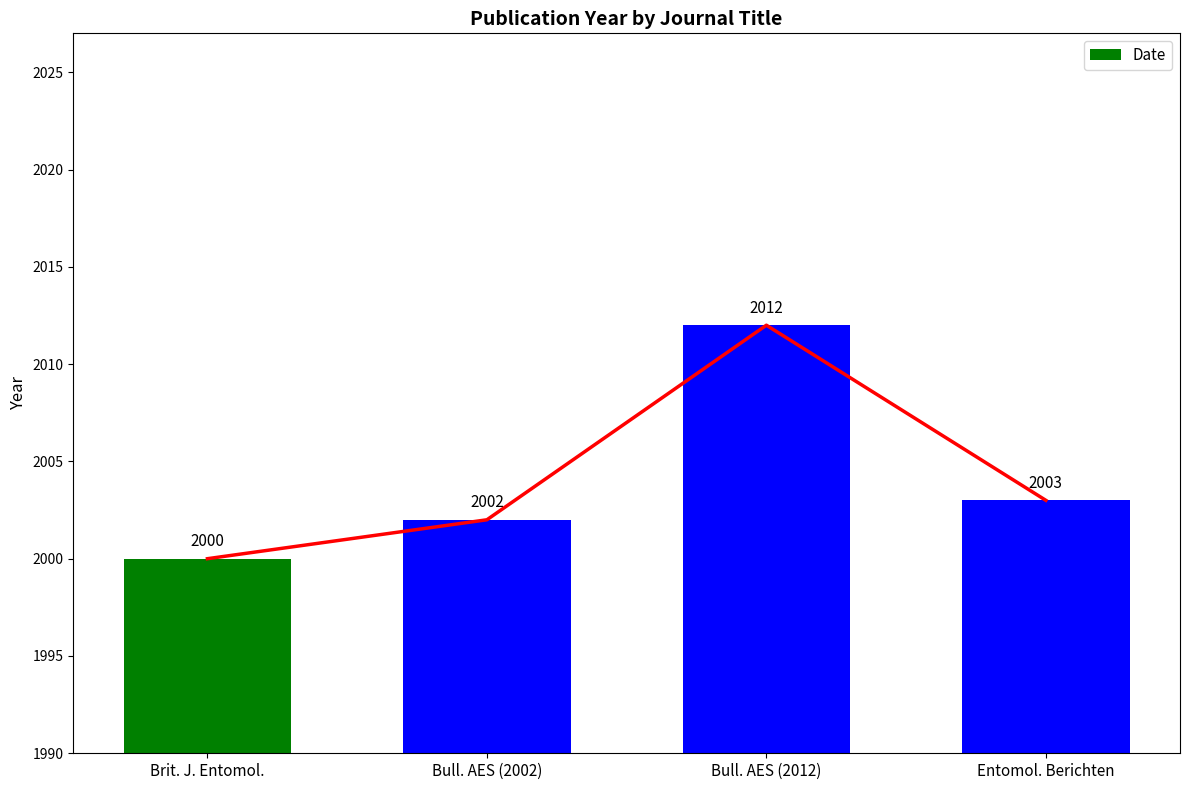

What is the sum of the values at Brit. J. Entomol. and Bull. AES (2002)?

4002